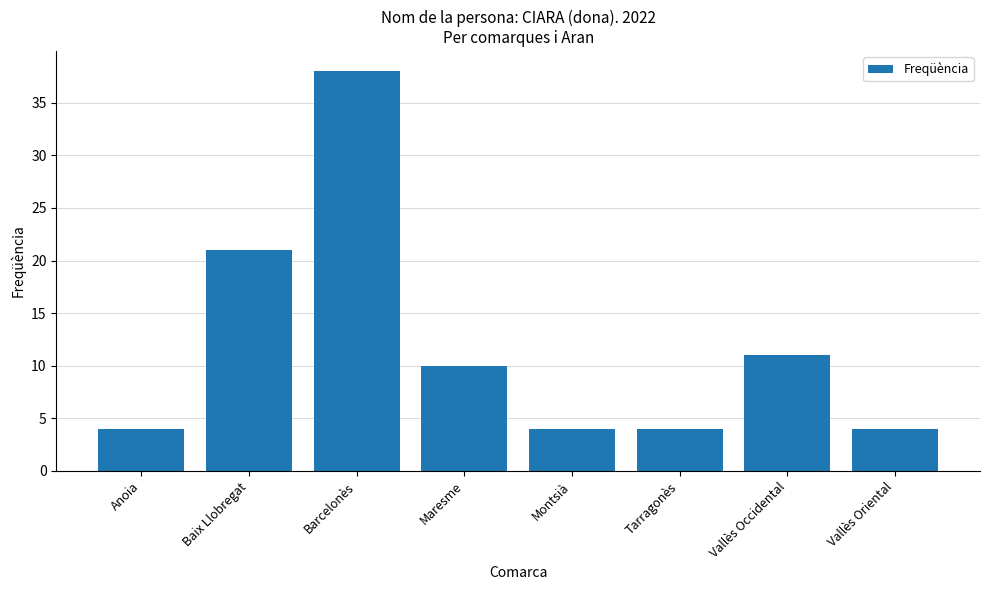

What is the smallest value displayed?

4